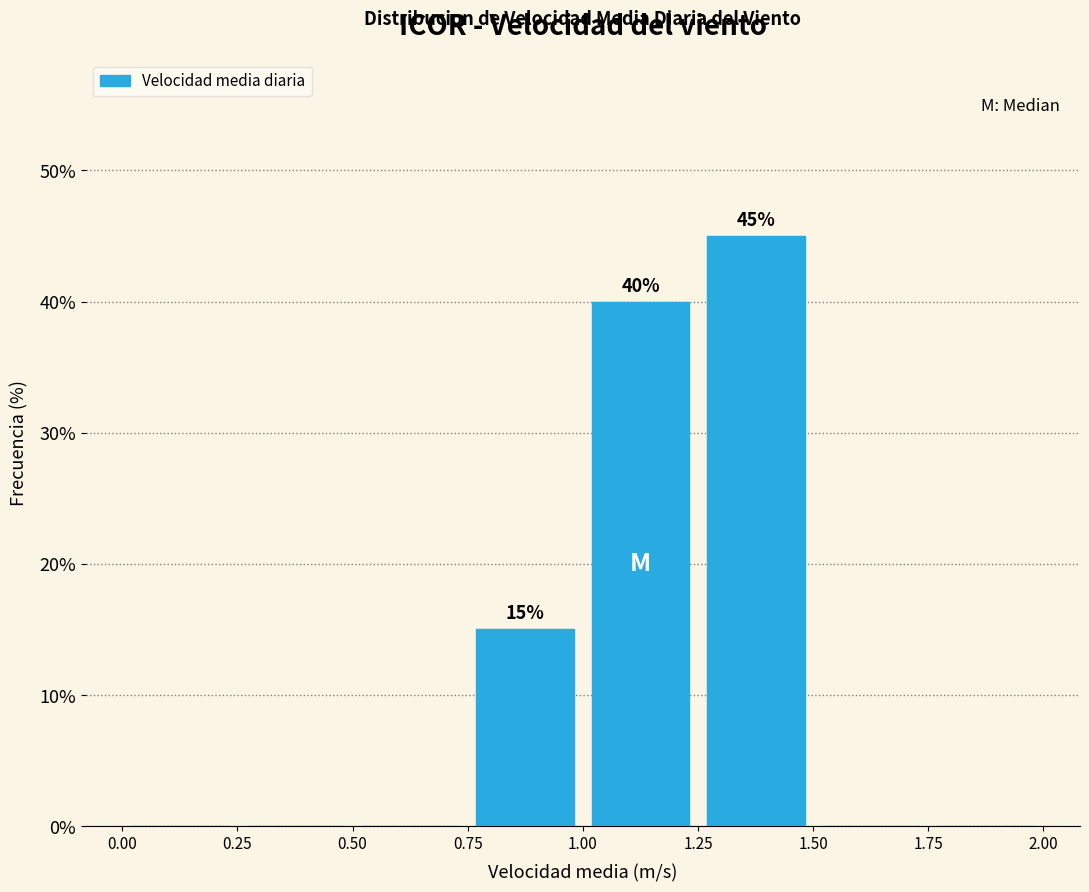

Over which range of the x-axis is the bar tallest?

1.25 to 1.50